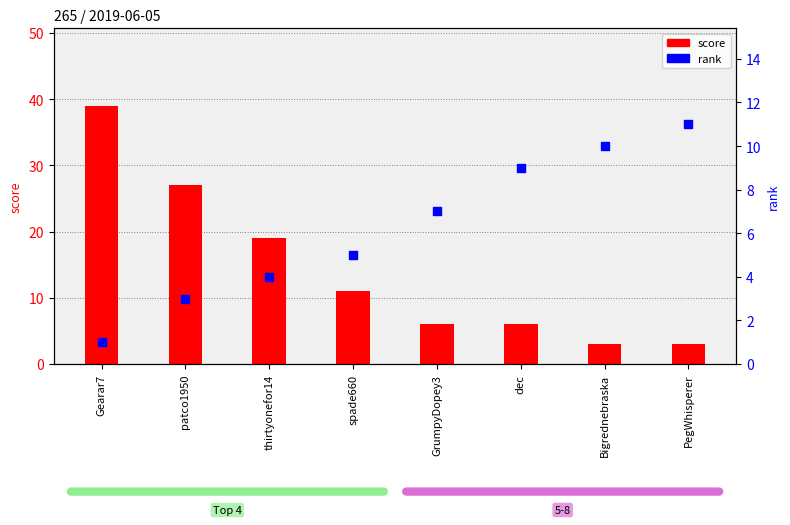

Which series contains the lowest Y value?

rank